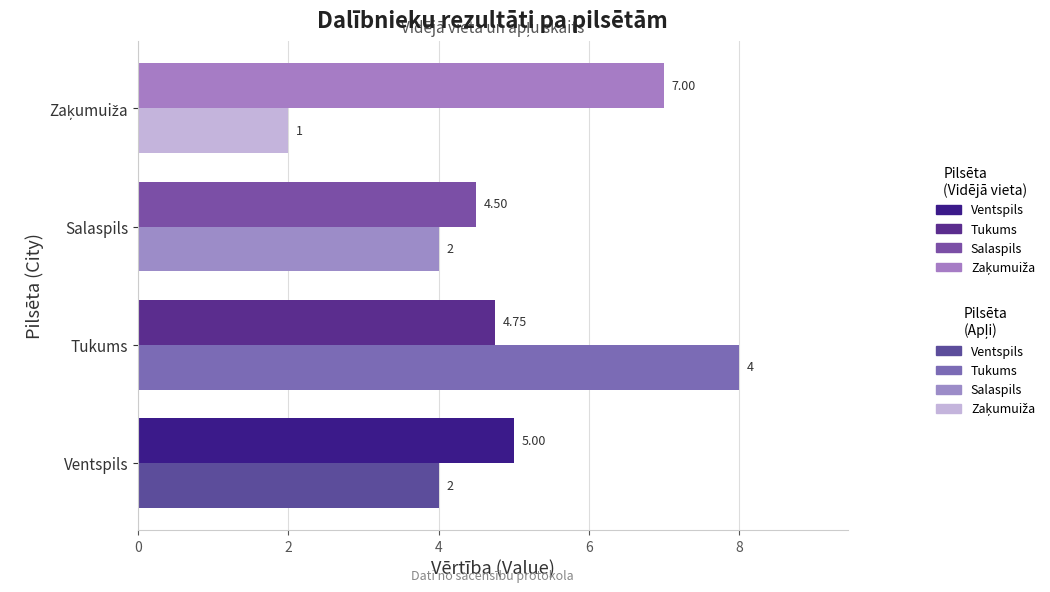

At which category is the sum across all series the highest?

Tukums